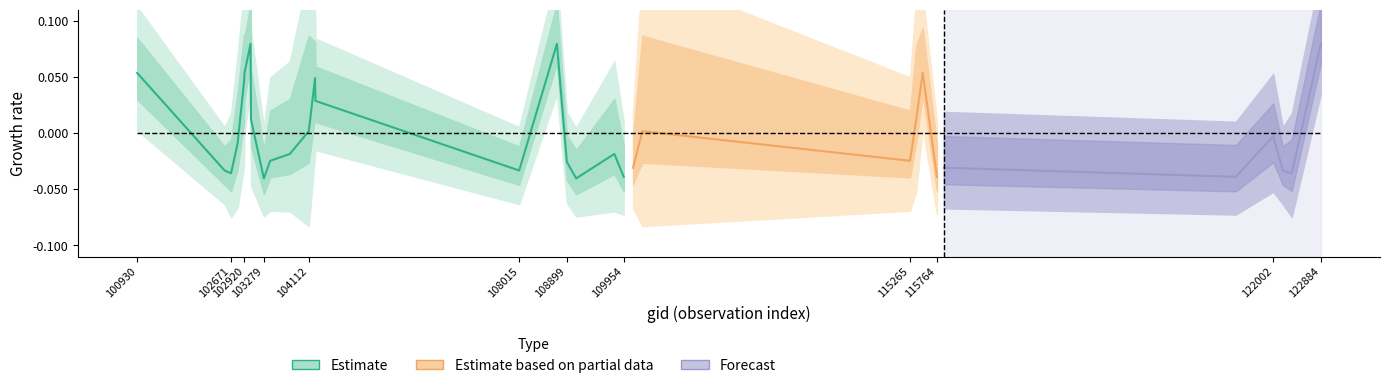

Is this an area chart (filled region under the line)?

No